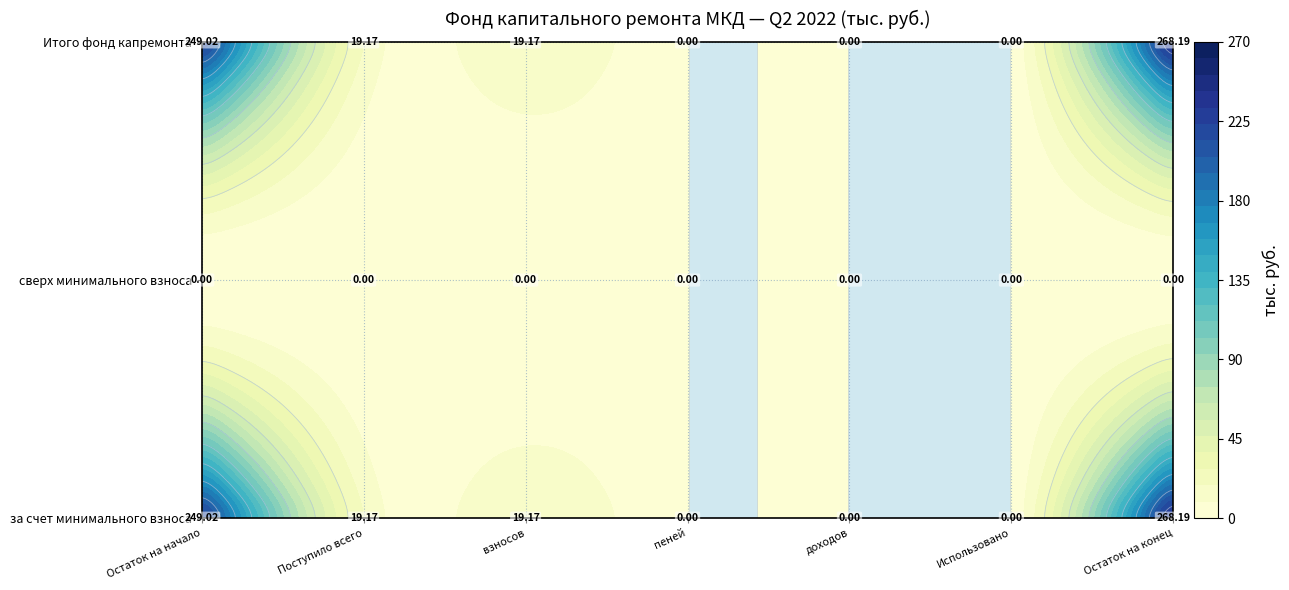

Reading left to right, transcribe all the data shown in this chart.

за счет минимального взноса: 249.0	19.2	19.2	0.0	0.0	0.0	268.2
сверх минимального взноса: 0.0	0.0	0.0	0.0	0.0	0.0	0.0
Итого фонд капремонта: 249.0	19.2	19.2	0.0	0.0	0.0	268.2